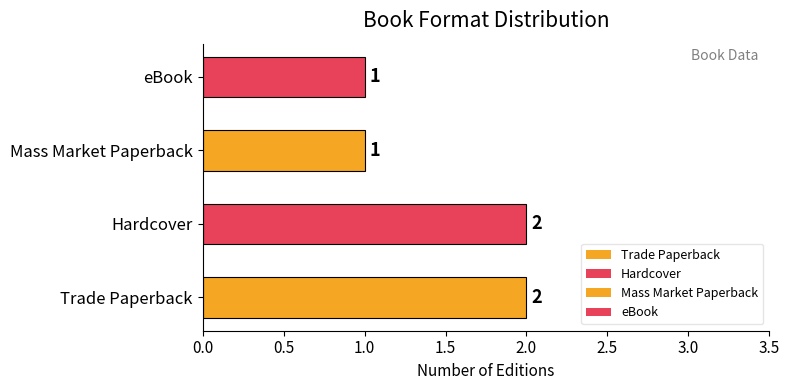

What is the average value?

2